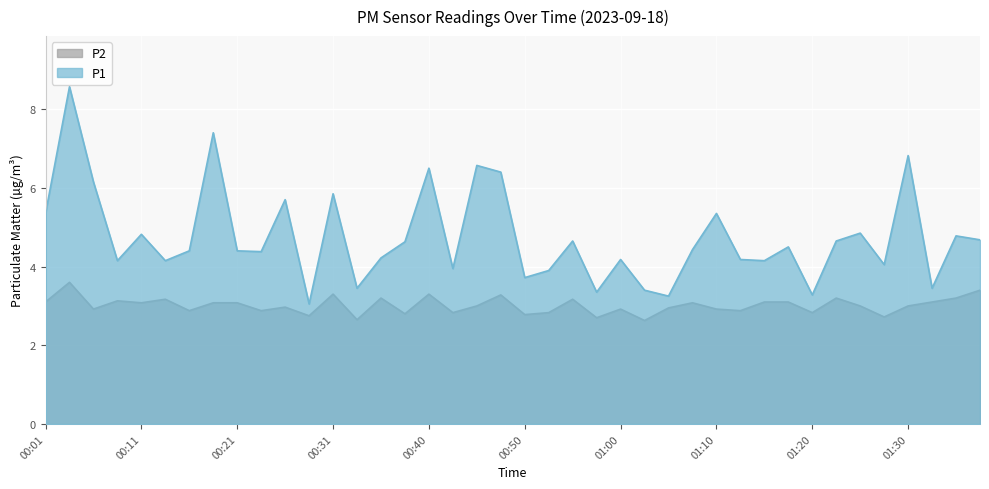

What is the spread (max minus min) of values at 01:00?

1.3